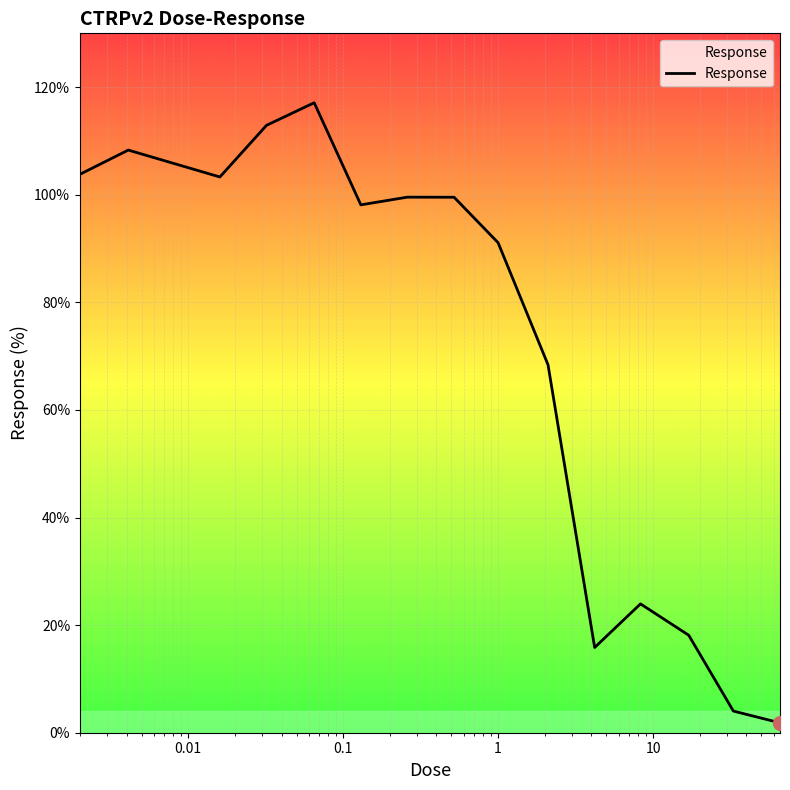

What is the greatest value displayed?

117.1